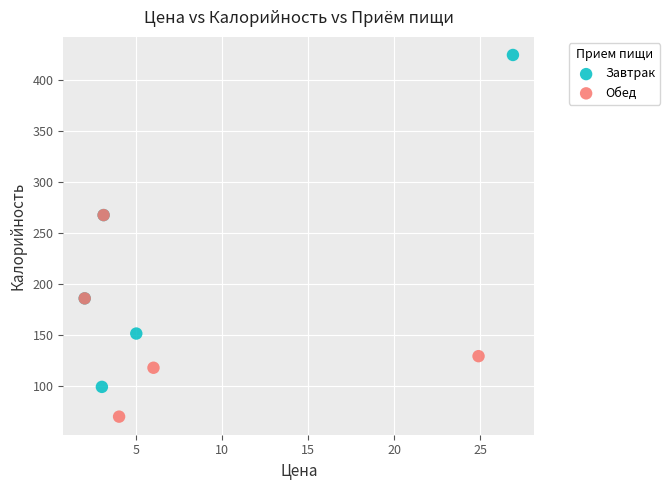

Which series contains the lowest Y value?

Обед